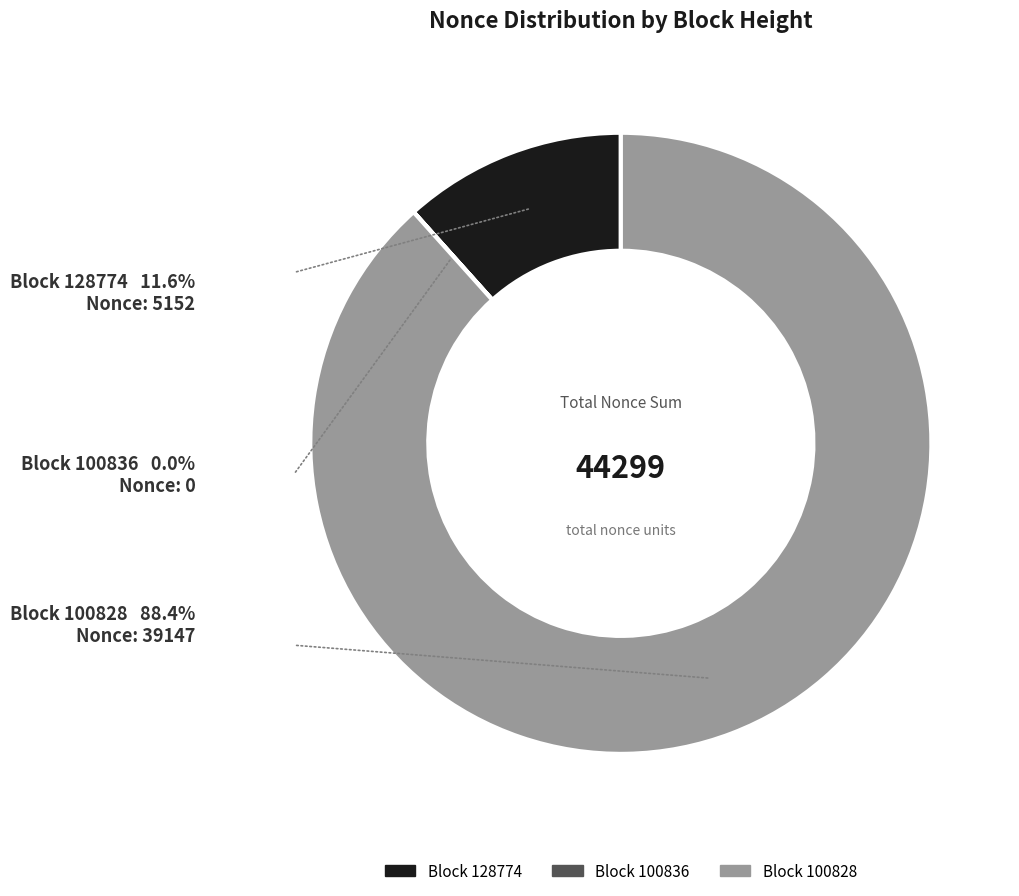

Is there a majority slice in this chart?

Yes